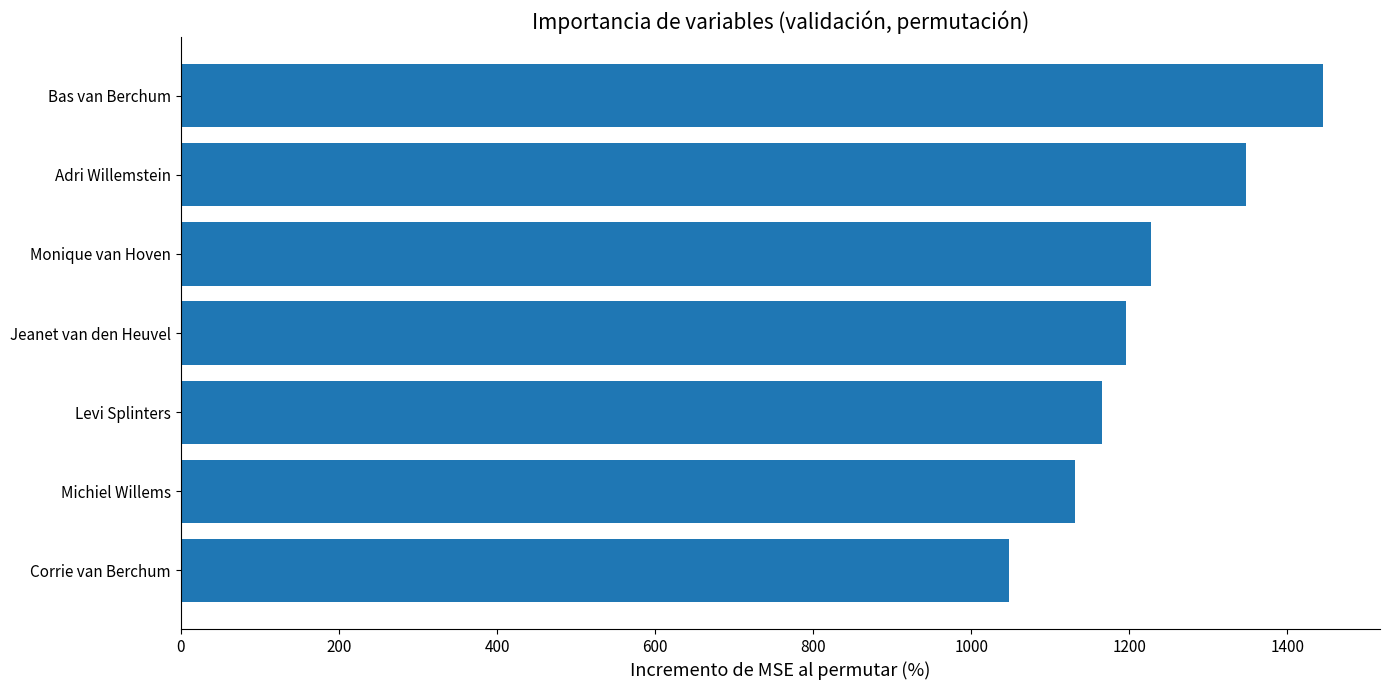

What is the change in value from Adri Willemstein to Bas van Berchum?

+96.9